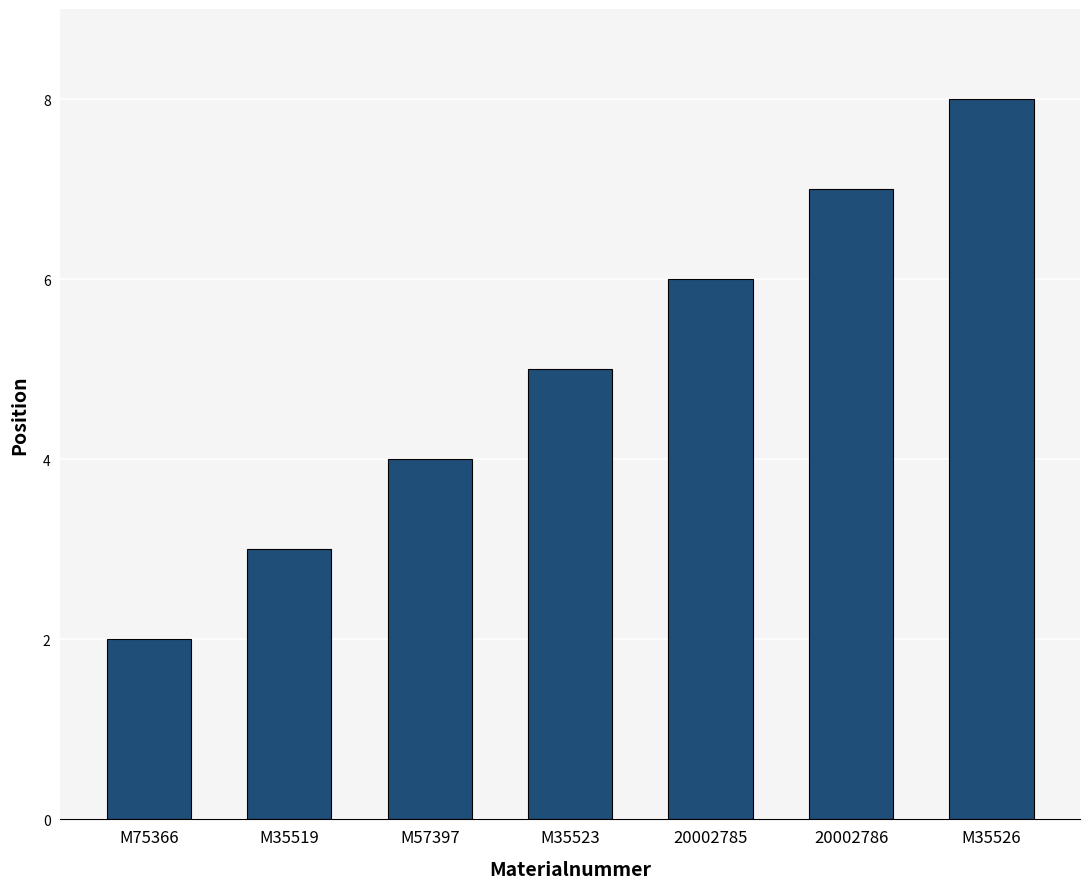

What is the minimum value shown in the chart?

2